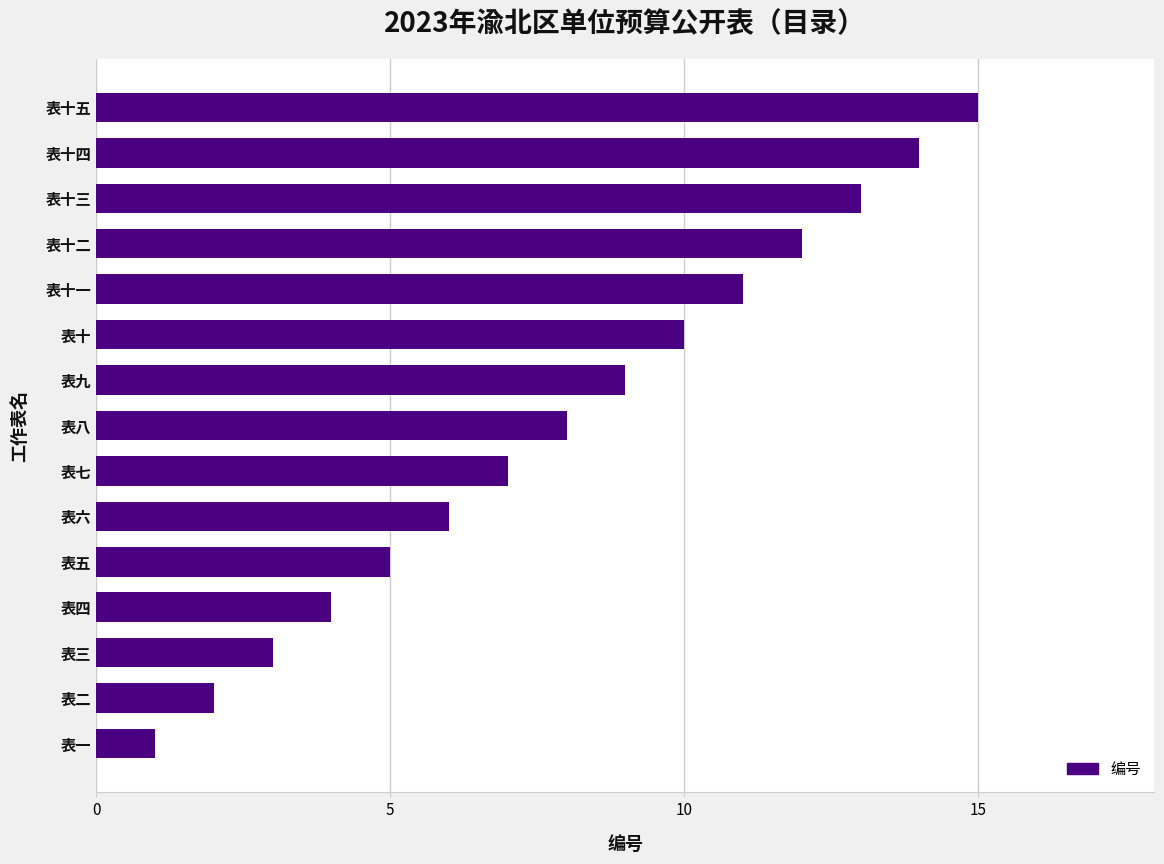

What value does the data have at 表十?

10